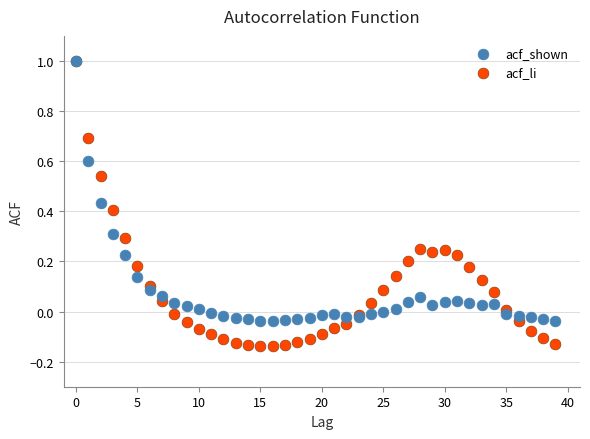

What are all the series names shown in the legend?

acf_shown, acf_li